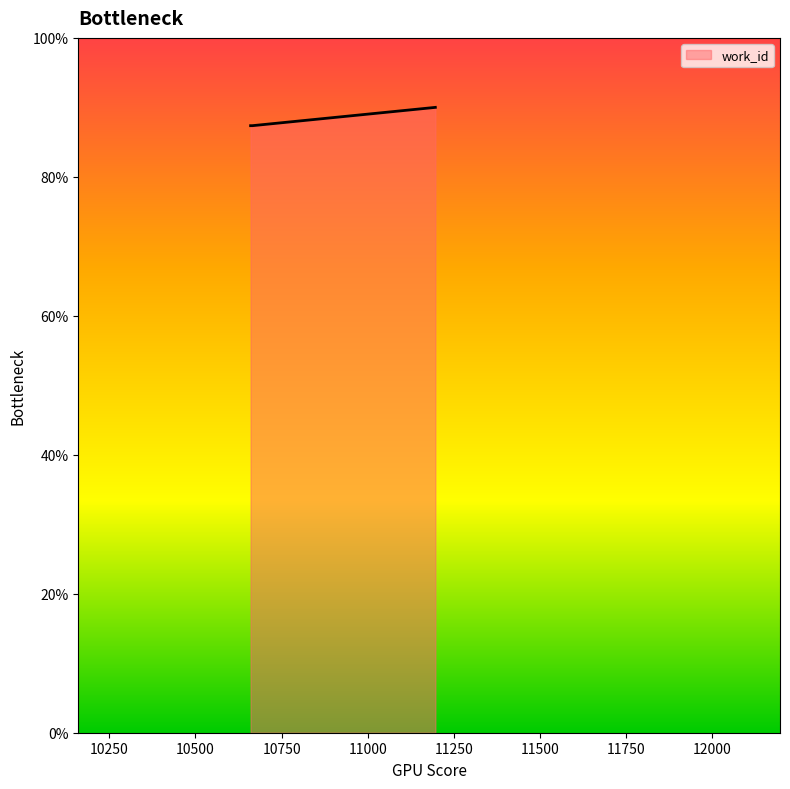

What is the difference between the maximum and minimum values?

2.6